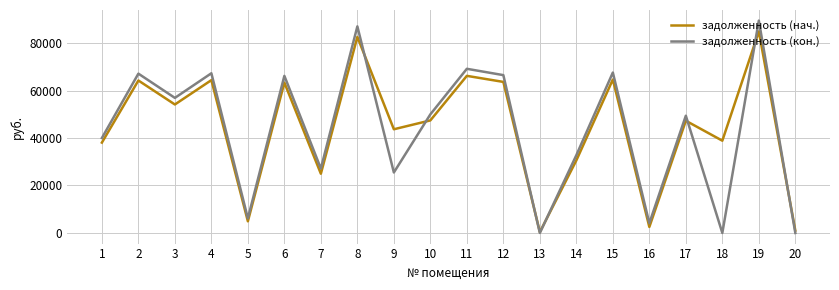

Where do задолженность (нач.) and задолженность (кон.) first cross each other?

8 and 9